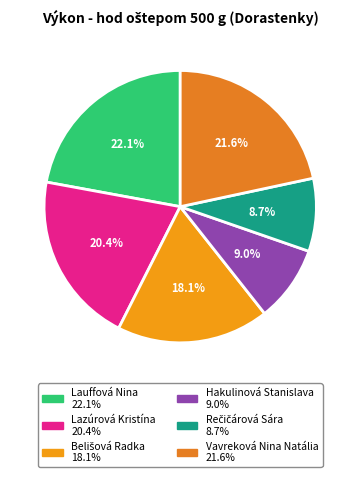

Count the number of slices in the pie.

6